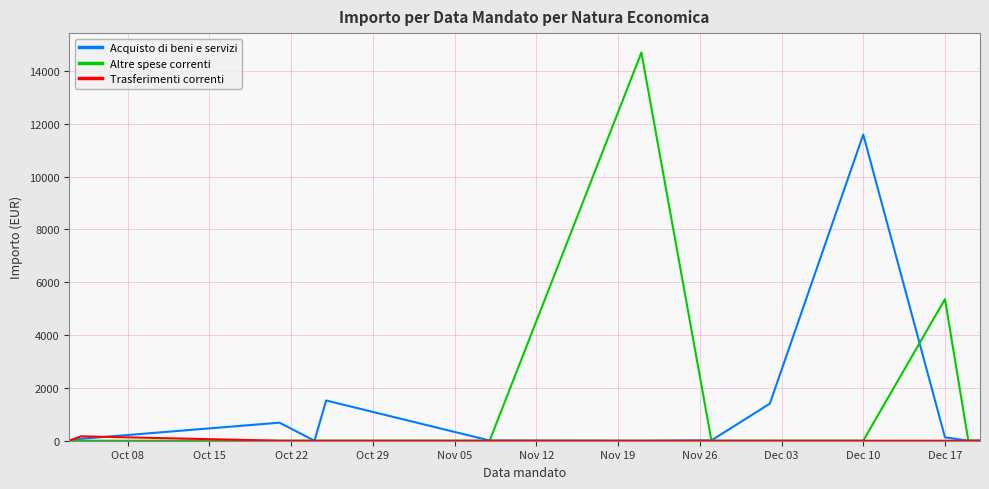

Which series has the widest spread of values?

Altre spese correnti